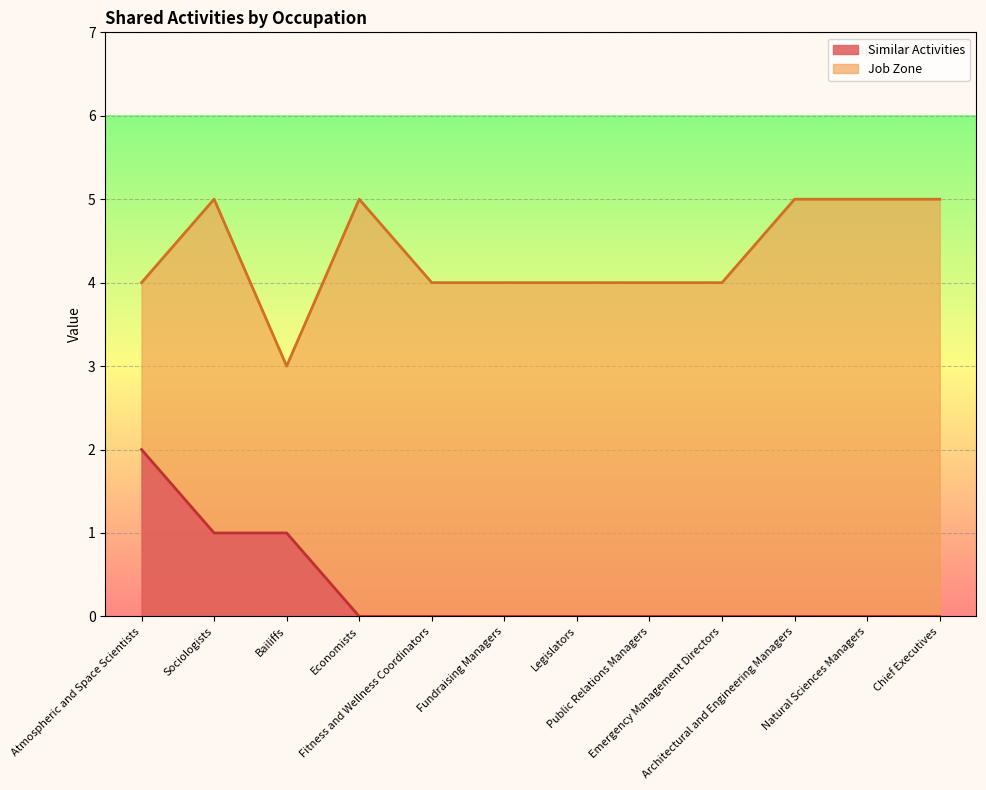

True or false: Similar Activities and Job Zone cross at least once.

False